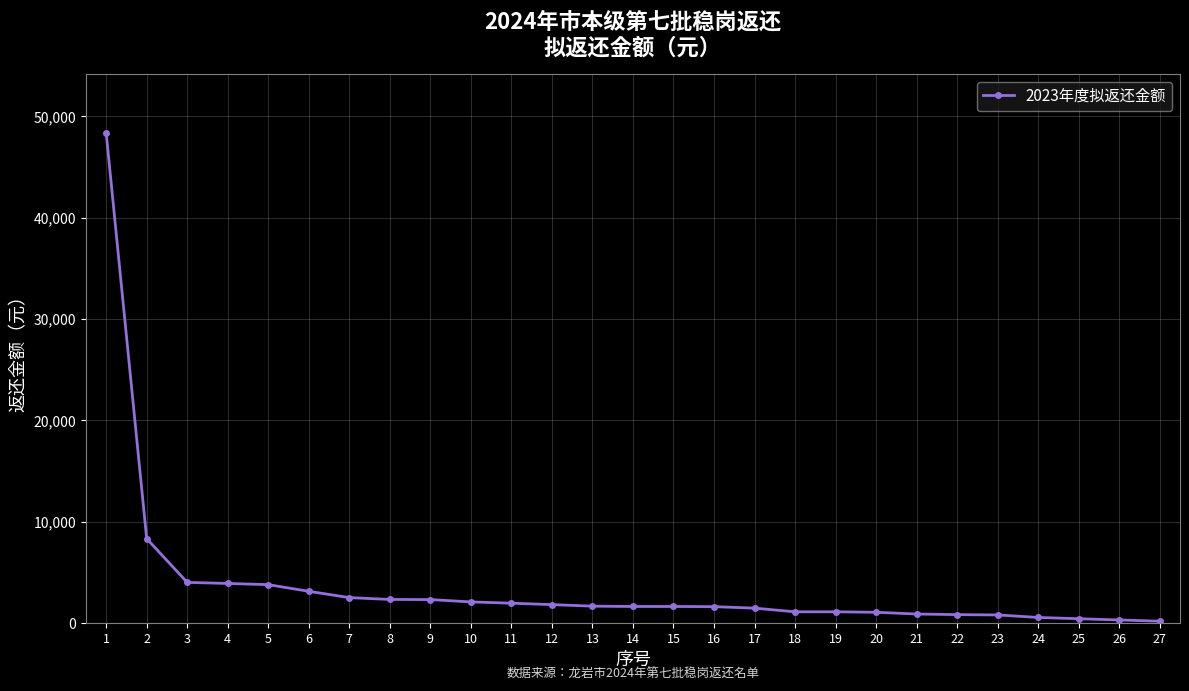

What is the change in value from 4 to 9?

-1593.0